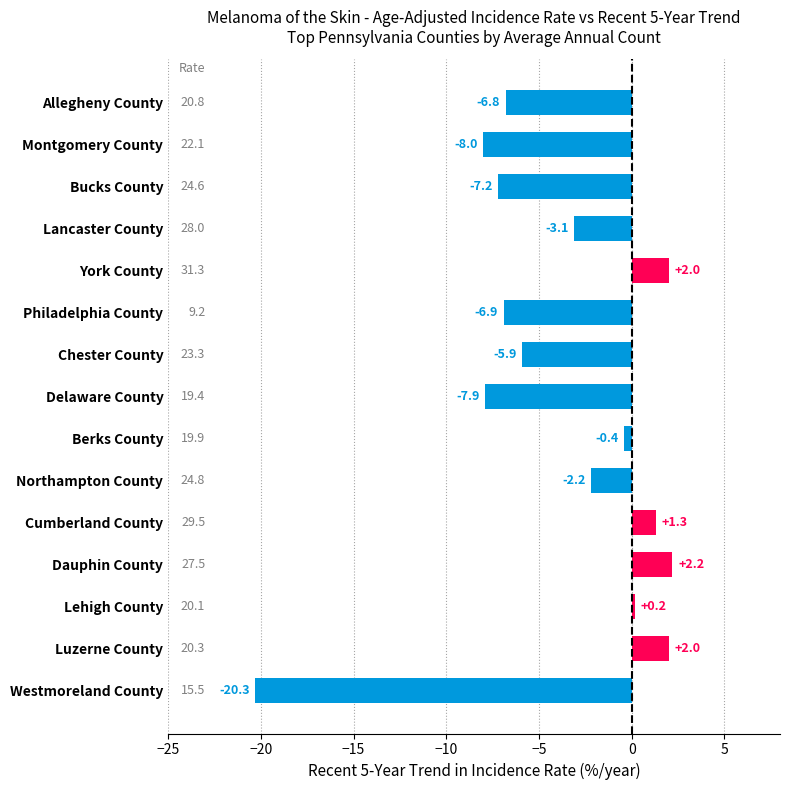

What is the difference between the maximum and minimum values?

22.5